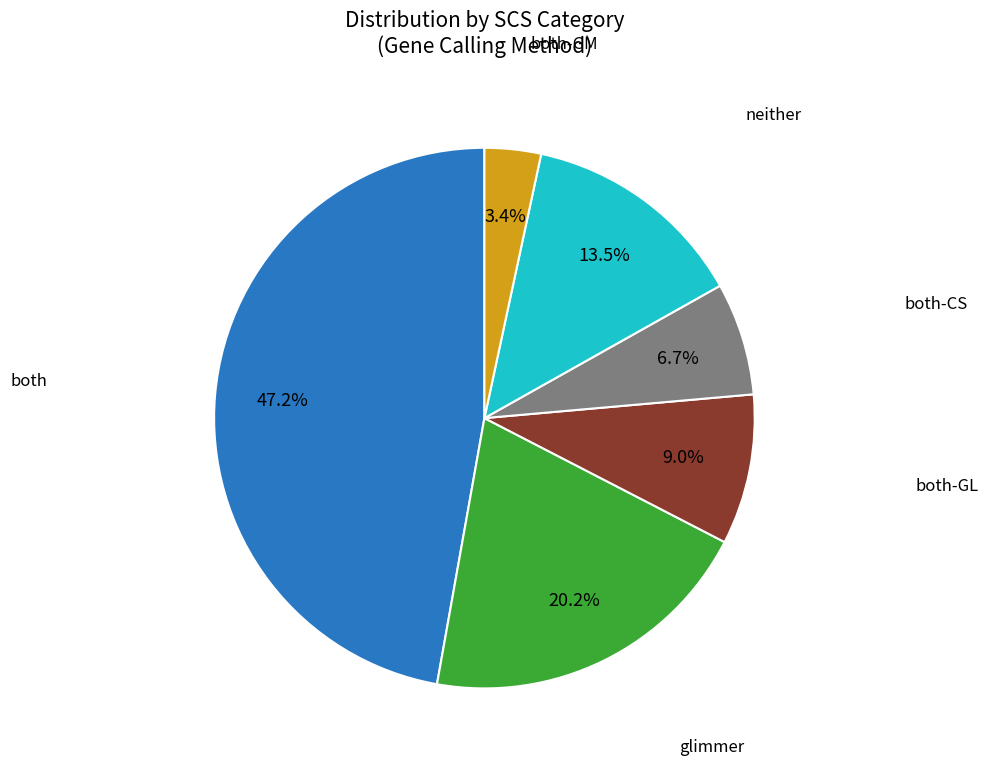

Is there a majority slice in this chart?

No